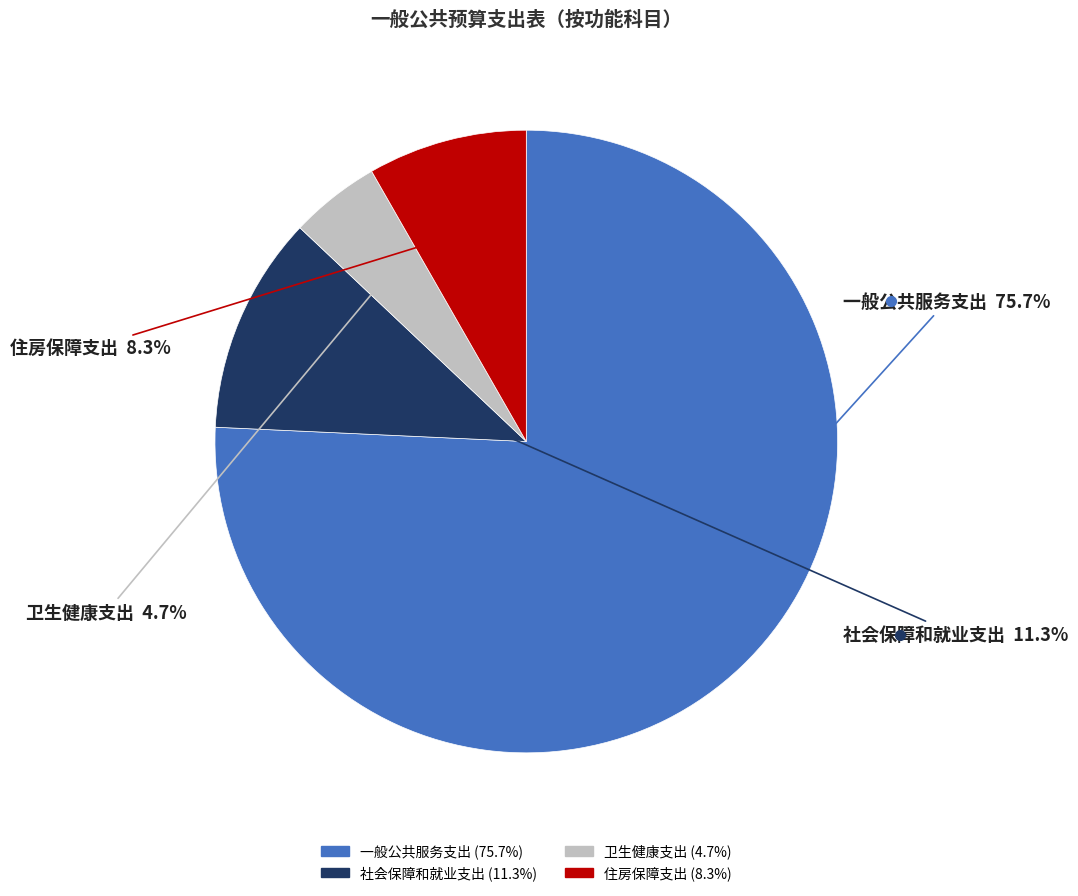

To the nearest percent, what is the difference between the 住房保障支出 and 一般公共服务支出 slice percentages?

67%